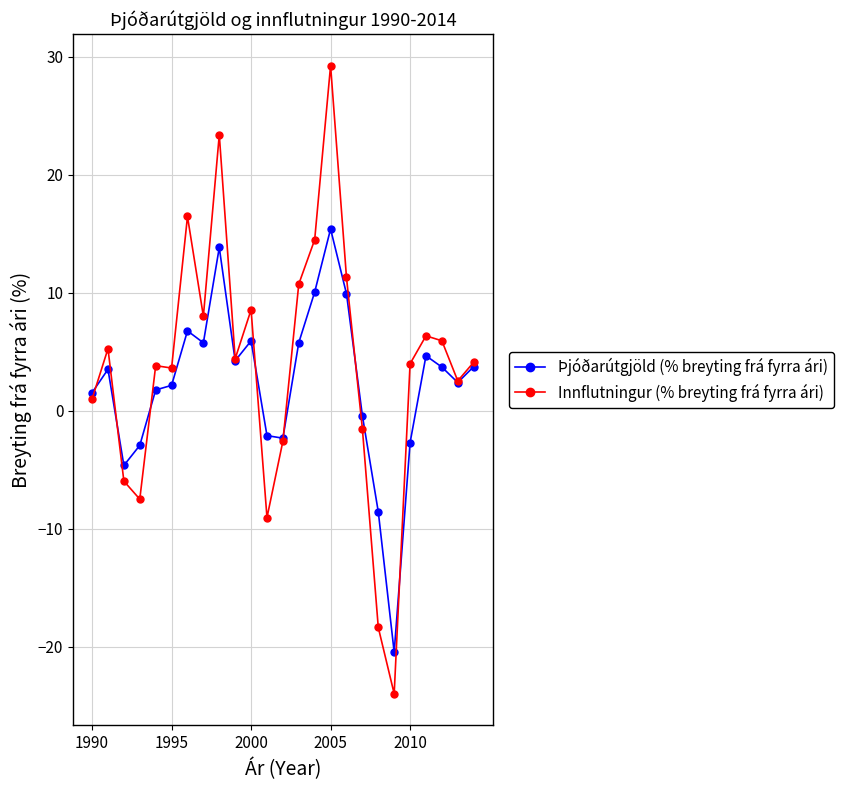

What is the maximum value for Þjóðarútgjöld (% breyting frá fyrra ári)?

15.4